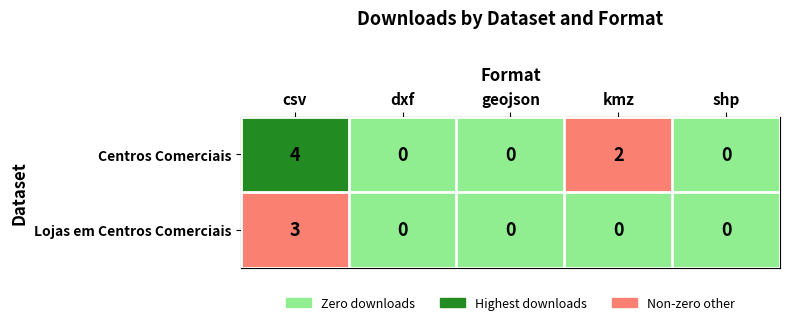

Which series has the largest total across all categories?

Centros Comerciais